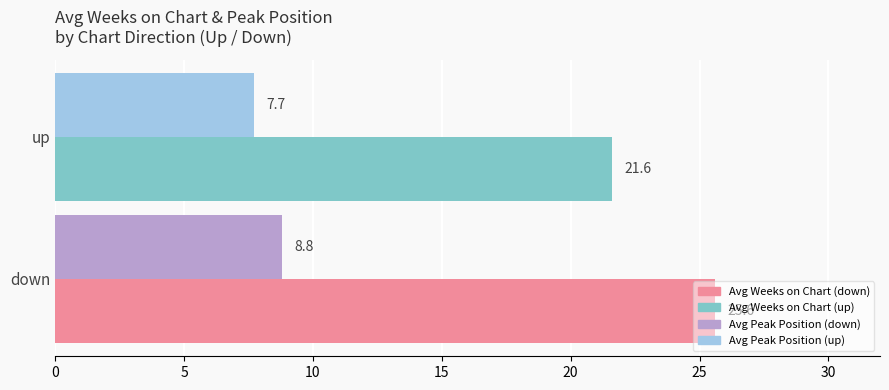

What is the maximum value shown in the chart?

25.6